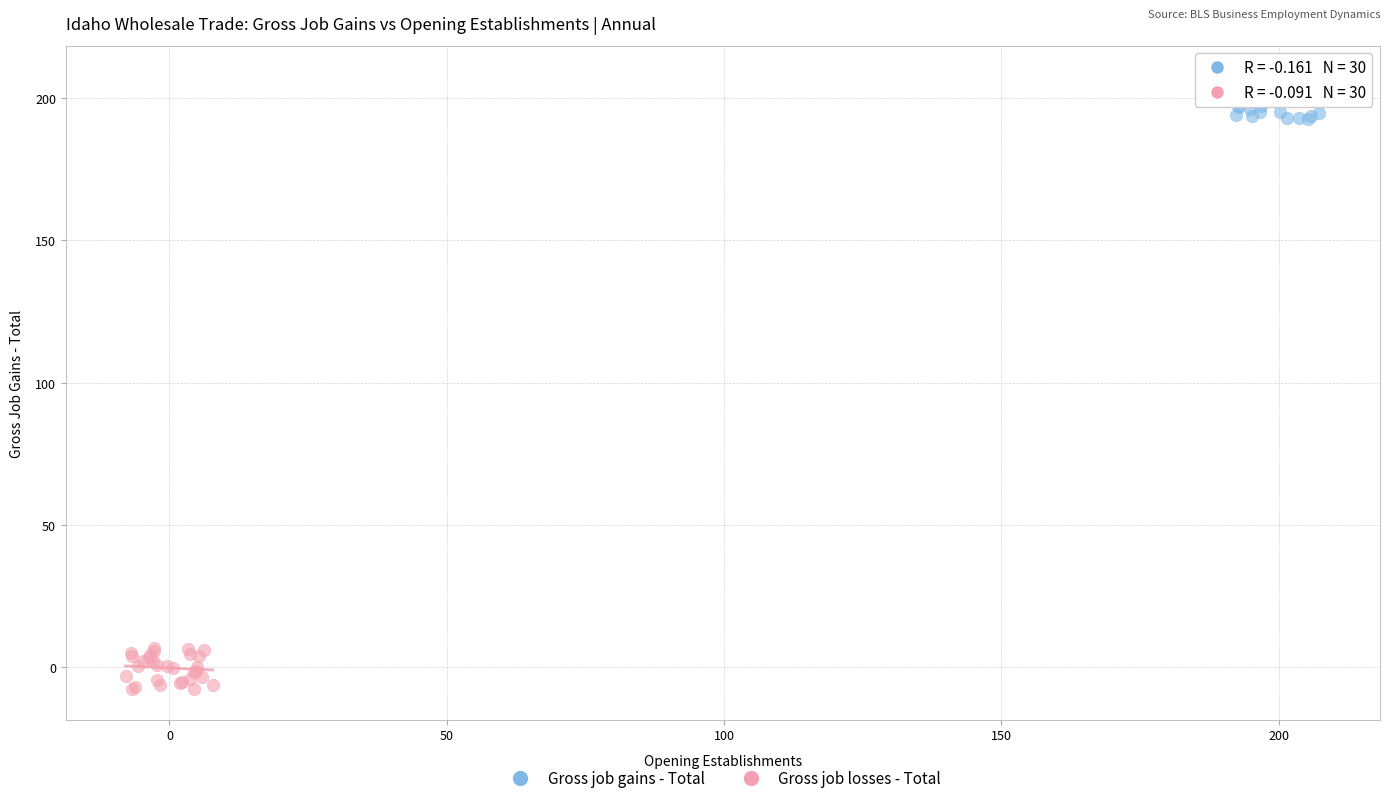

Which series reaches the maximum Y coordinate?

Gross job gains - Total